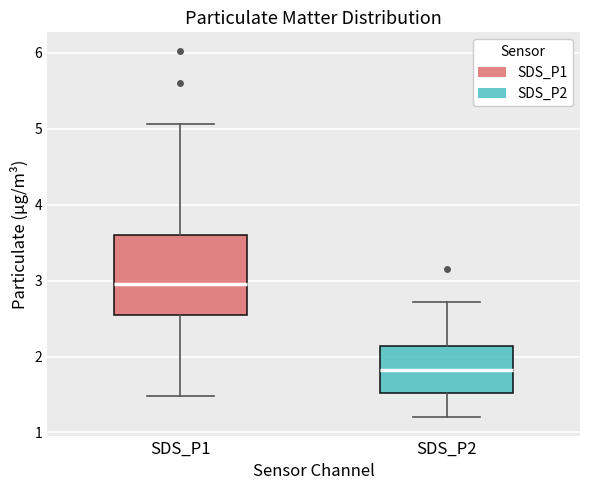

Reading left to right, read every box against the y-axis: the position of its median line, the range the box covers, and the ends of its whiskers. The values are not printed on the chart, so give them approximately, as read against the axis.

SDS_P1: median 3.0, box 2.6 to 3.6, whiskers 1.5 to 5.1
SDS_P2: median 1.8, box 1.5 to 2.1, whiskers 1.2 to 2.7